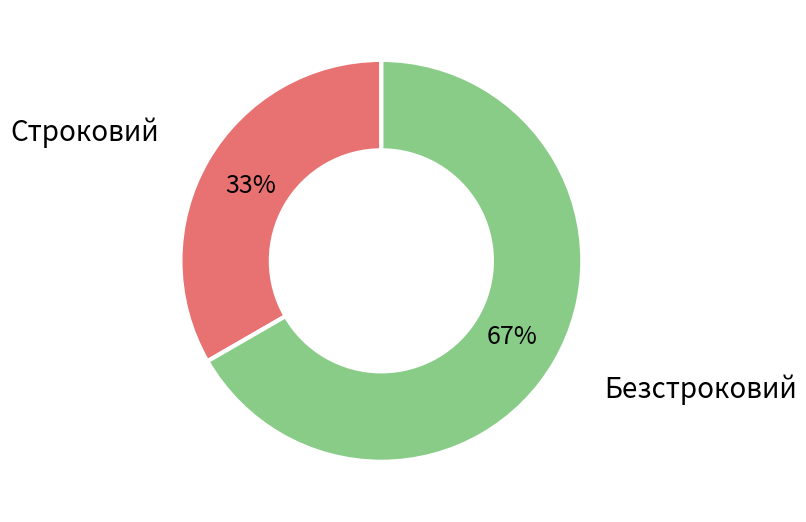

To the nearest percent, what is the average slice percentage?

50%